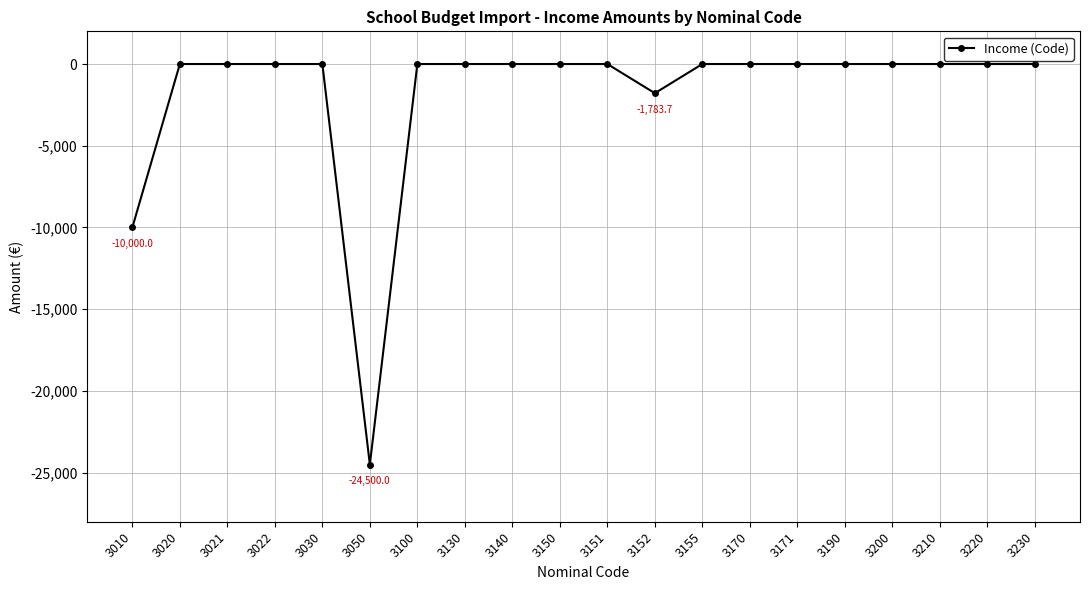

Reading left to right, transcribe all the data shown in this chart.

3010=-10000.0	3020=0.0	3021=0.0	3022=0.0	3030=0.0	3050=-24500.0	3100=0.0	3130=0.0	3140=0.0	3150=0.0	3151=0.0	3152=-1783.7	3155=0.0	3170=0.0	3171=0.0	3190=0.0	3200=0.0	3210=0.0	3220=0.0	3230=0.0